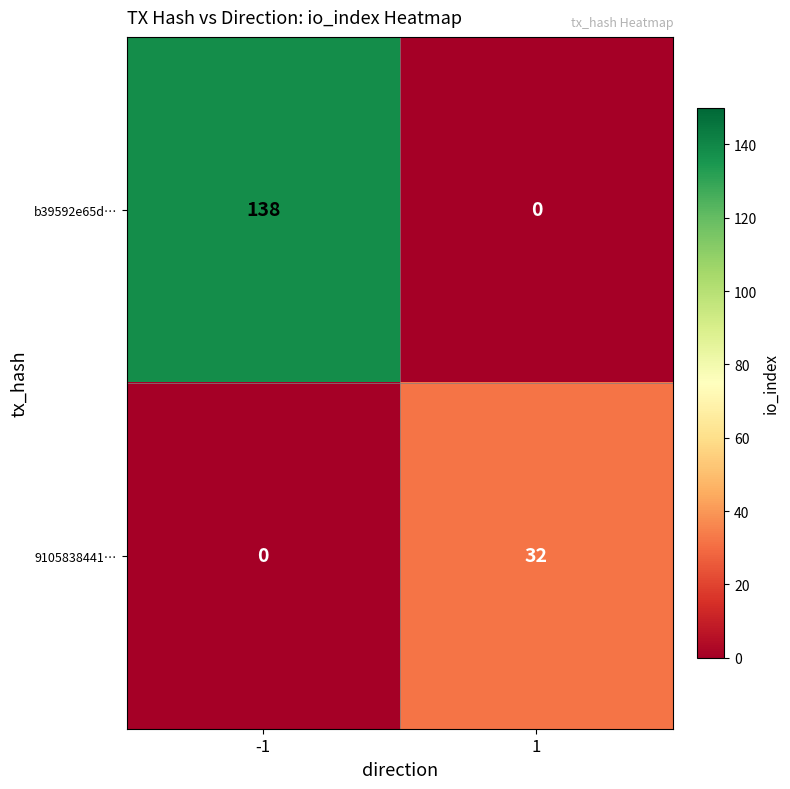

How many categories are shown in the chart?

2